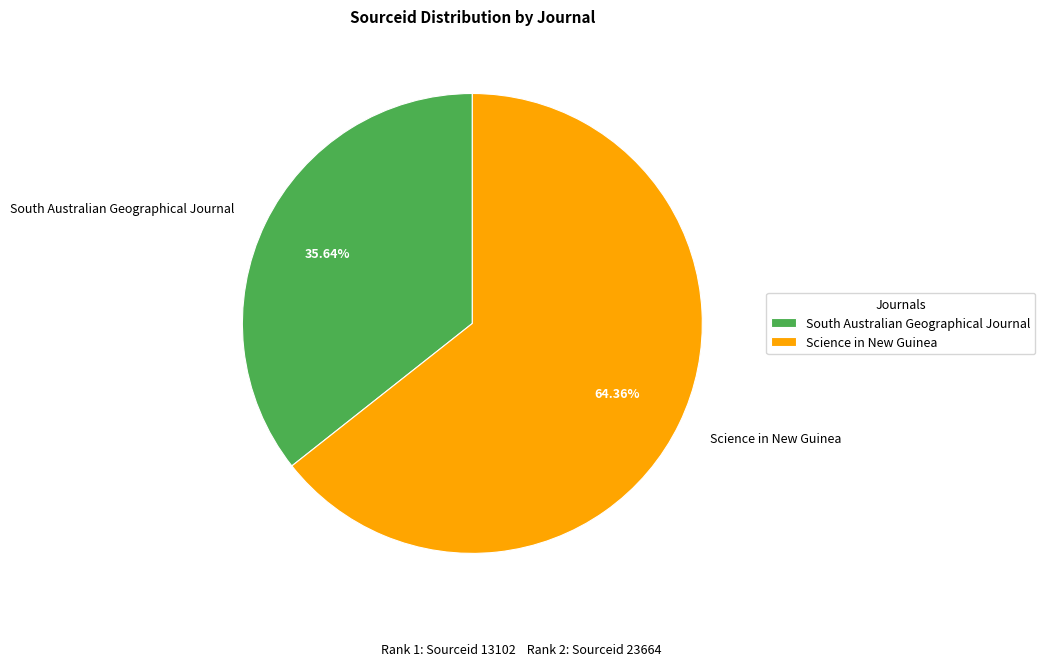

What is the largest slice in the pie chart?

Science in New Guinea